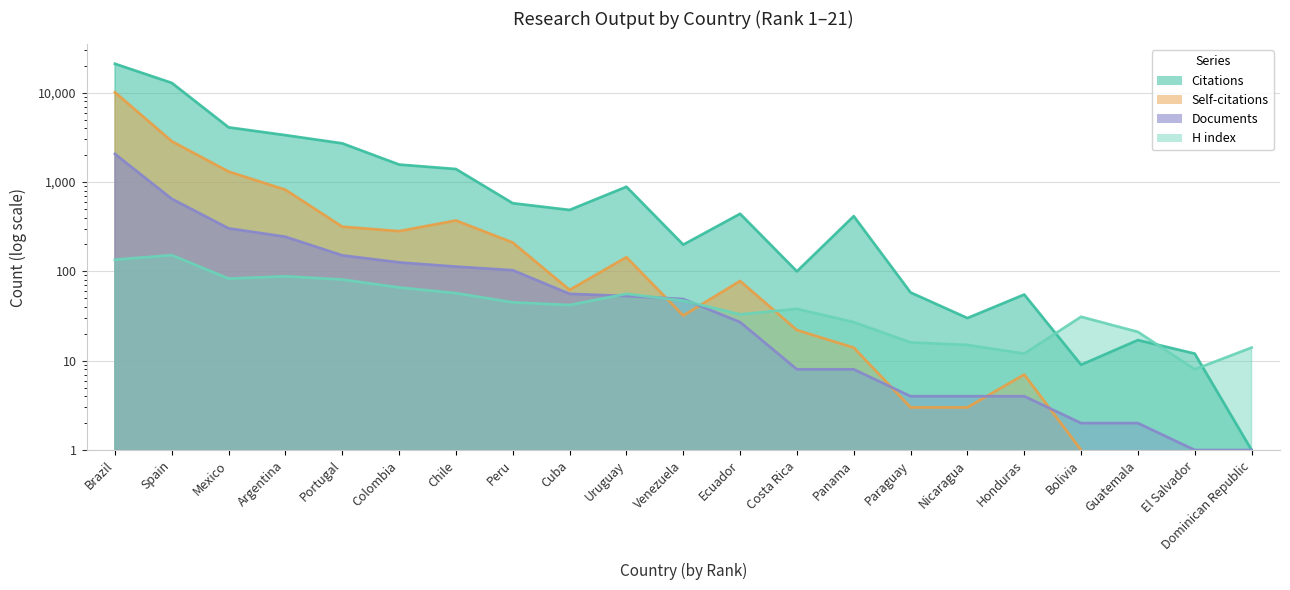

True or false: Citations and Documents intersect in this chart.

False